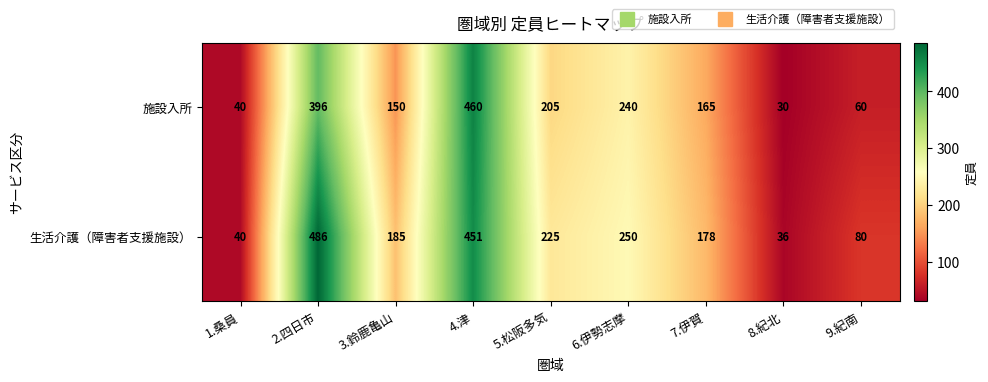

Which category has the lowest value across all series?

8.紀北